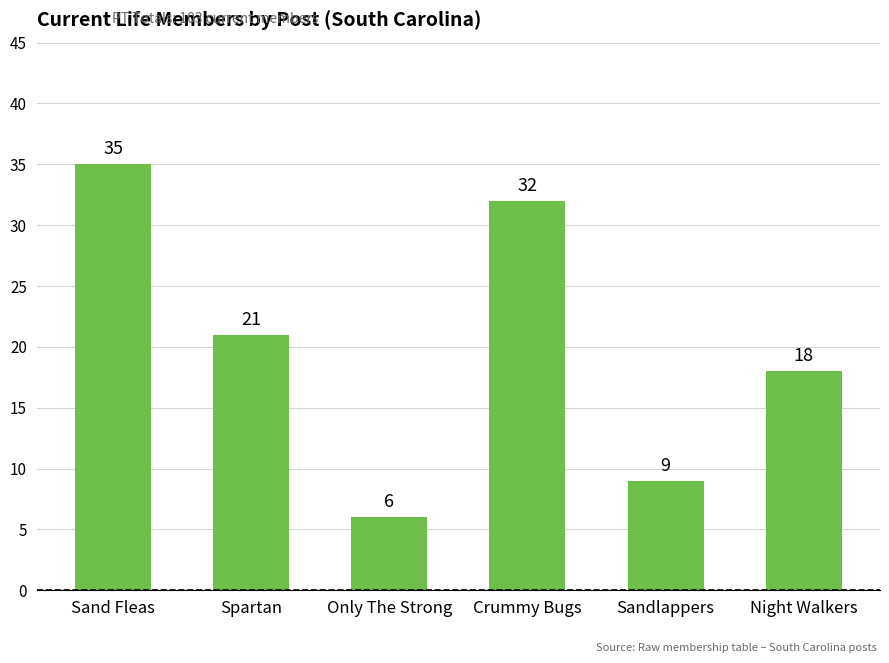

Reading left to right, transcribe all the data shown in this chart.

Sand Fleas=35	Spartan=21	Only The Strong=6	Crummy Bugs=32	Sandlappers=9	Night Walkers=18